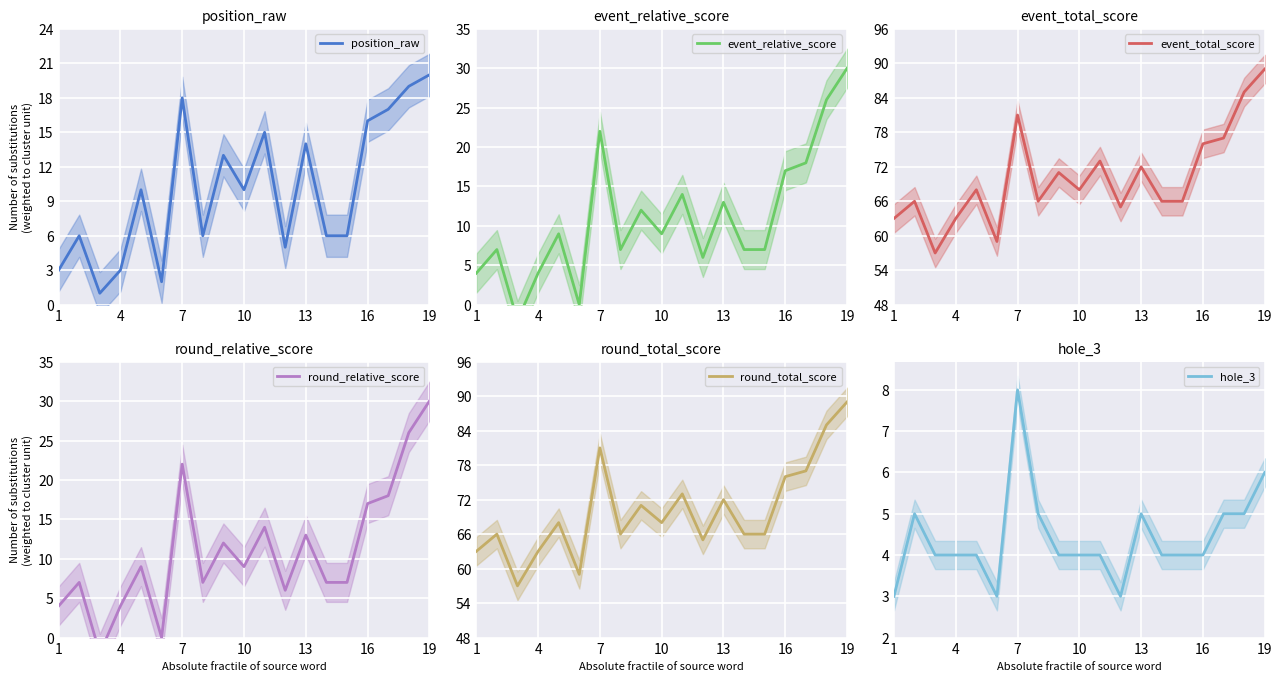

In event_relative_score, how many points are higher than both neighbors (excluding endpoints)?

6